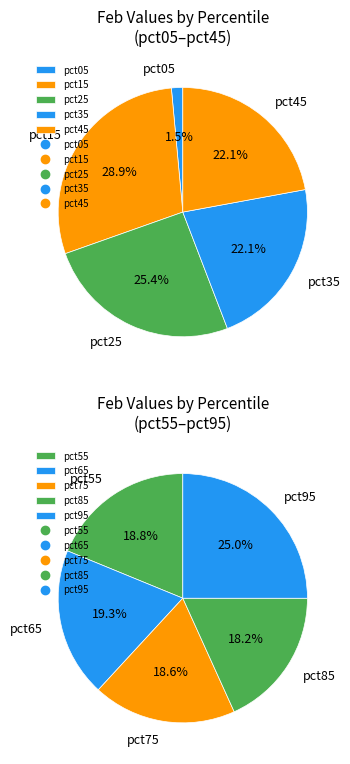

Count the number of slices in the pie.

10